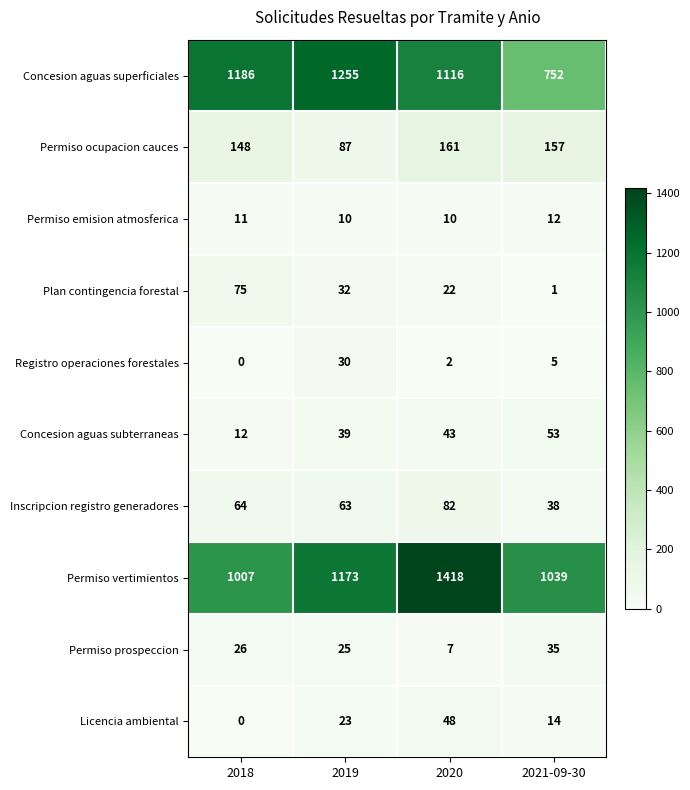

Which label corresponds to the smallest value in the chart?

2018